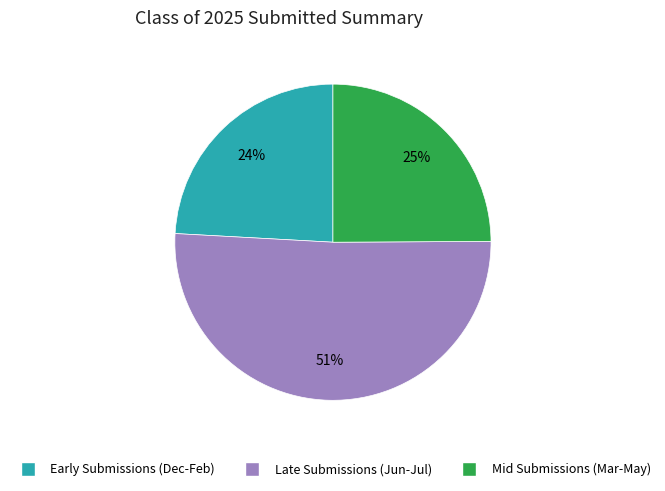

Does any single category account for the majority?

Yes